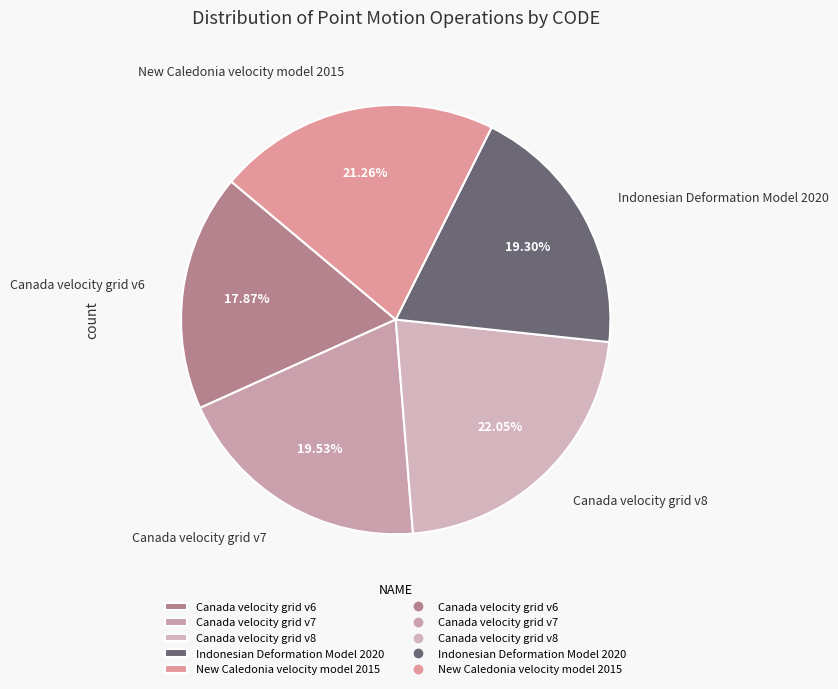

How many slices are in this pie chart?

5